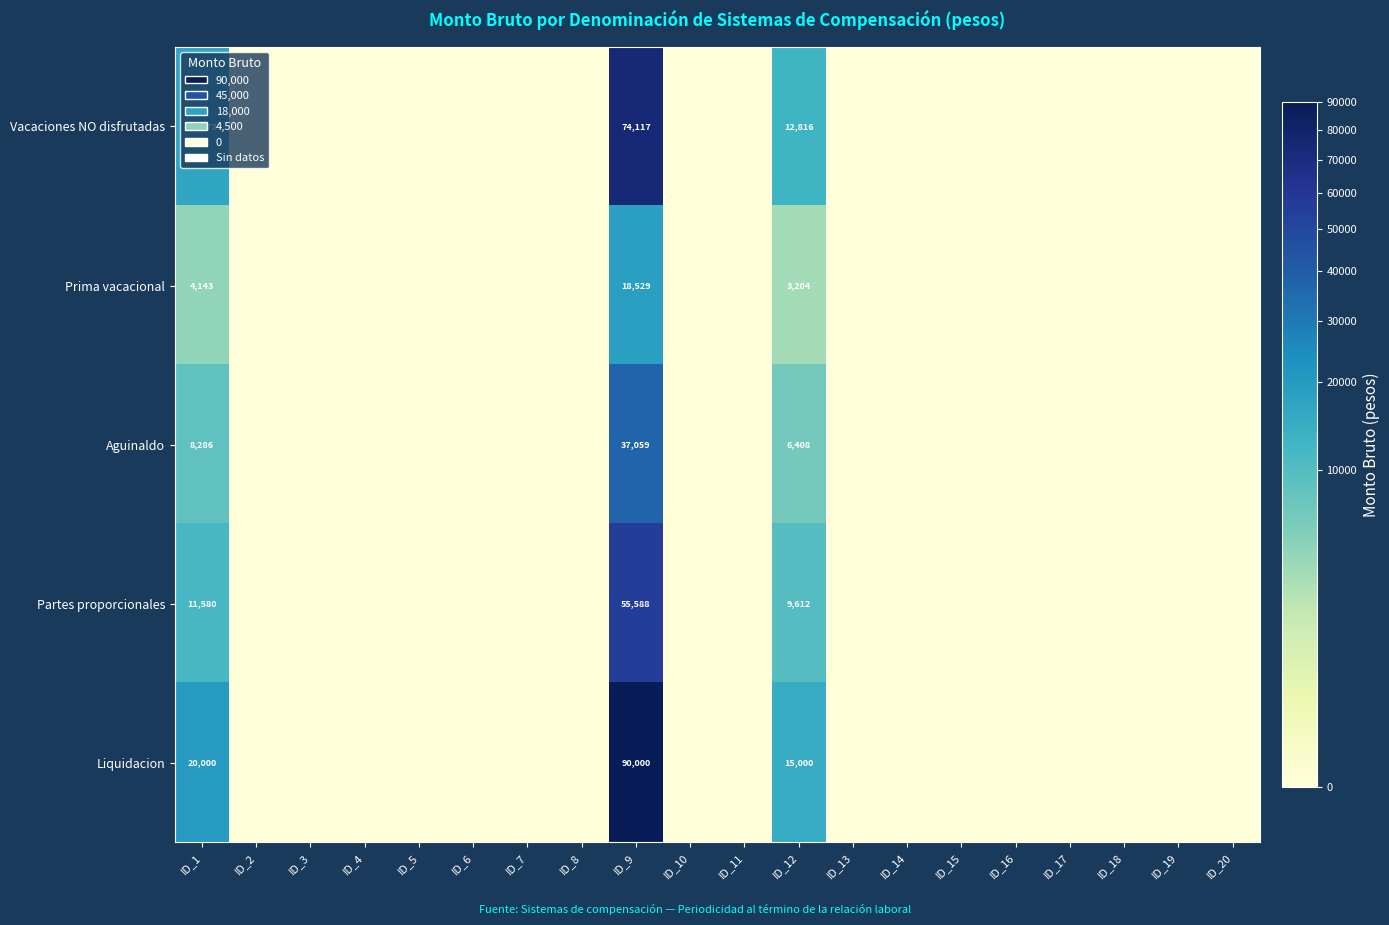

What is the difference between the highest and lowest values at ID_1?

15857